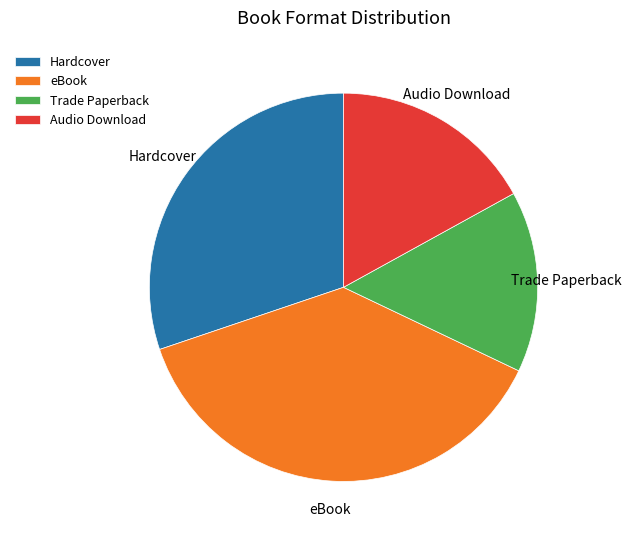

Is there a majority slice in this chart?

No